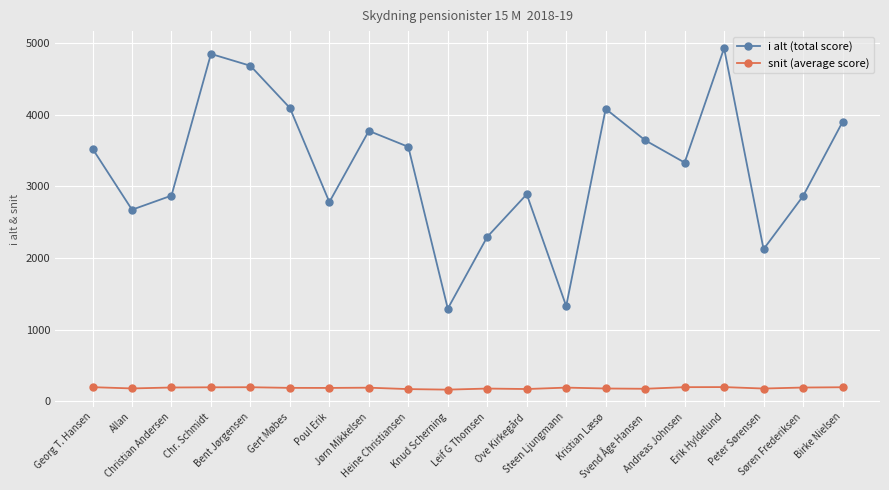

The value of snit (average score) at Chr. Schmidt is 194.0. True or false?

True